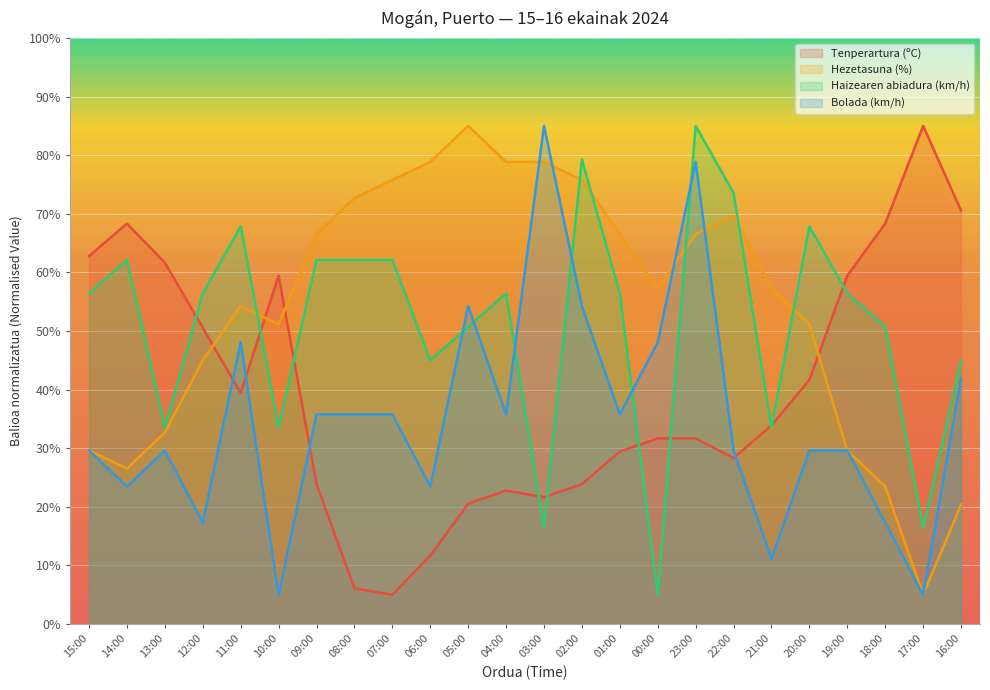

How many interior local valleys does the Haizearen abiadura (km/h) series have?

7